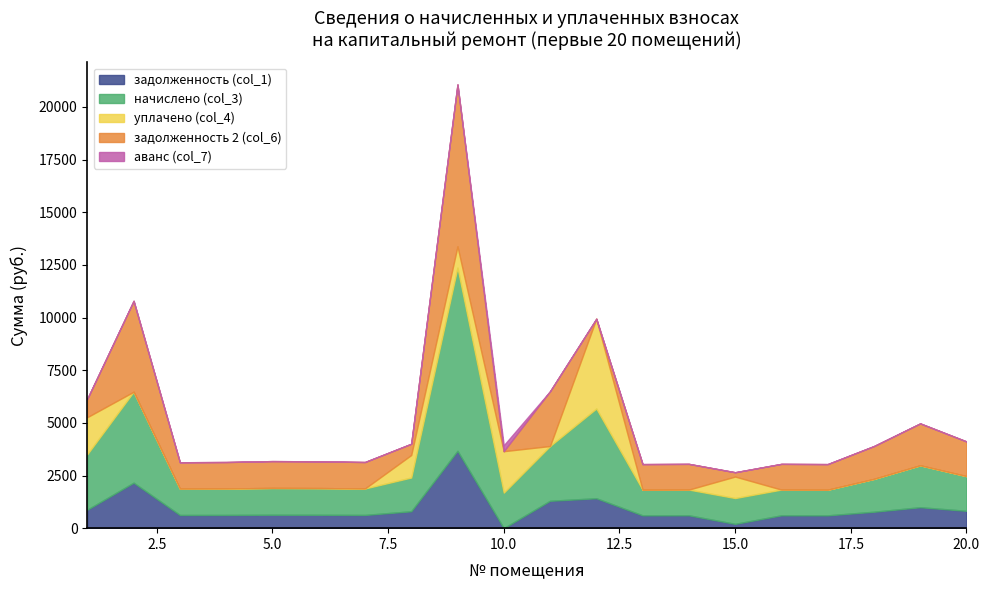

Rank the series by their maximum value, from highest to lowest.

начислено (col_3), задолженность 2 (col_6), уплачено (col_4), задолженность (col_1), аванс (col_7)